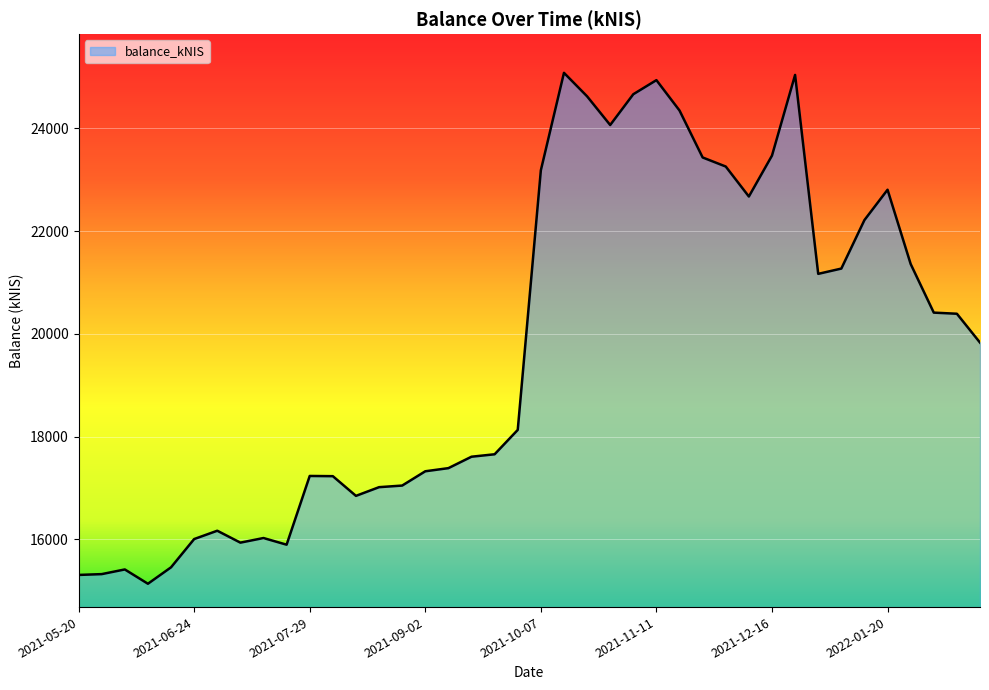

What is the greatest value displayed?

25080.5